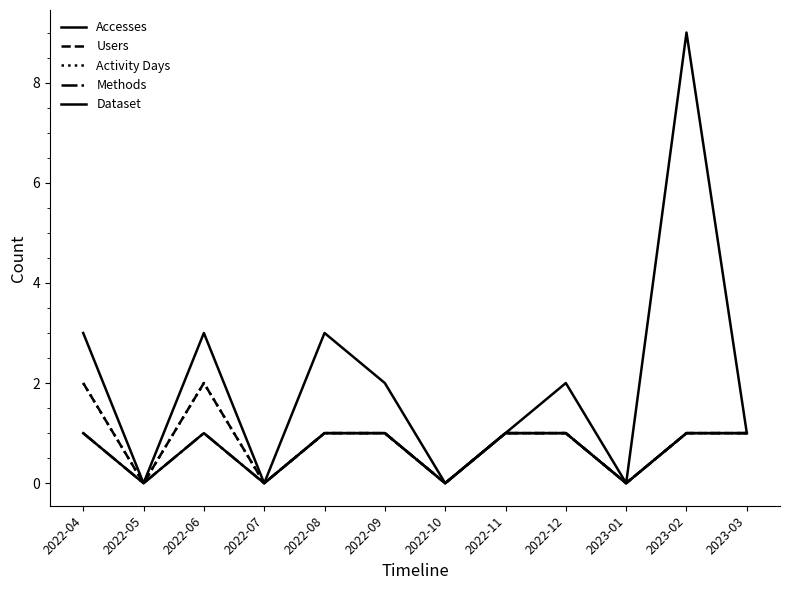

Is this an area chart (filled region under the line)?

No